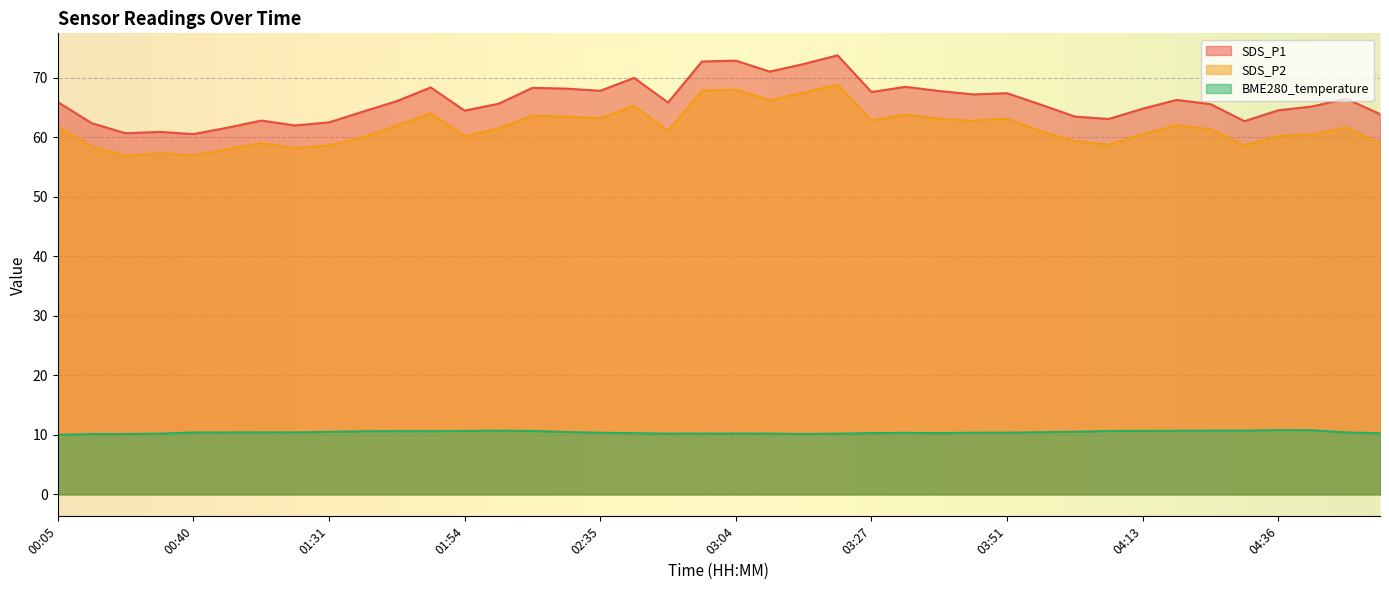

How many lines are shown in the chart?

3